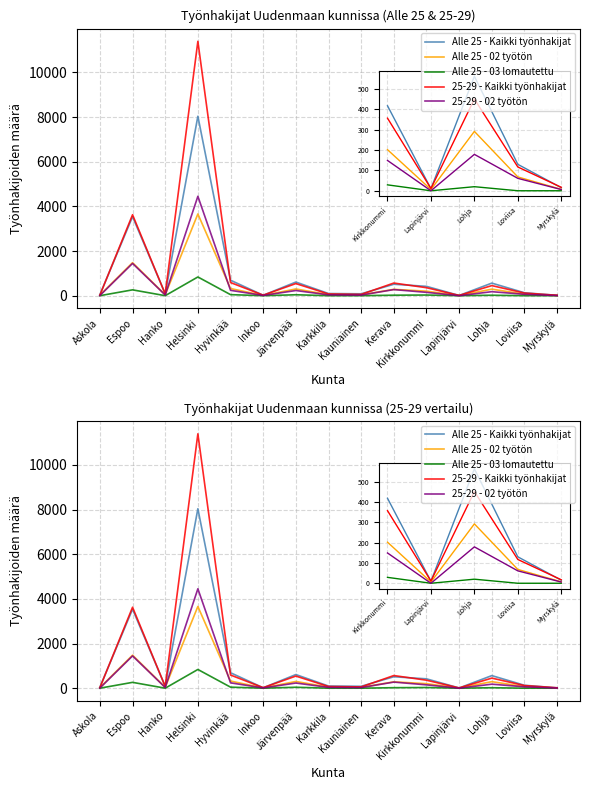

Reading left to right, extract all data points from this chart.

Alle 25 - Kaikki työnhakijat: 46	3538	86	8036	692	18	610	96	84	512	418	10	563	130	15
Alle 25 - 02 työtön: 25	1478	41	3659	320	12	301	46	38	284	202	6	292	68	7
Alle 25 - 03 lomautettu: 0	261	0	838	46	0	41	0	0	22	29	0	20	0	0
25-29 - Kaikki työnhakijat: 24	3625	75	11391	588	23	542	75	57	566	357	11	451	117	17
25-29 - 02 työtön: 7	1445	31	4451	239	10	231	36	27	273	149	0	179	61	6